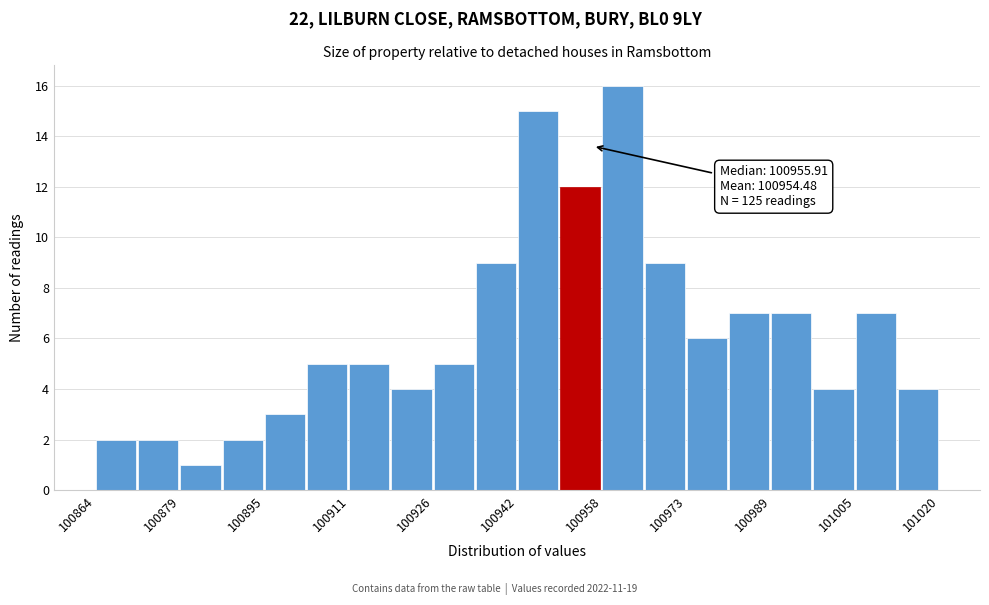

Read against the x-axis, roughly where is the centre of the tallest bar?

100962